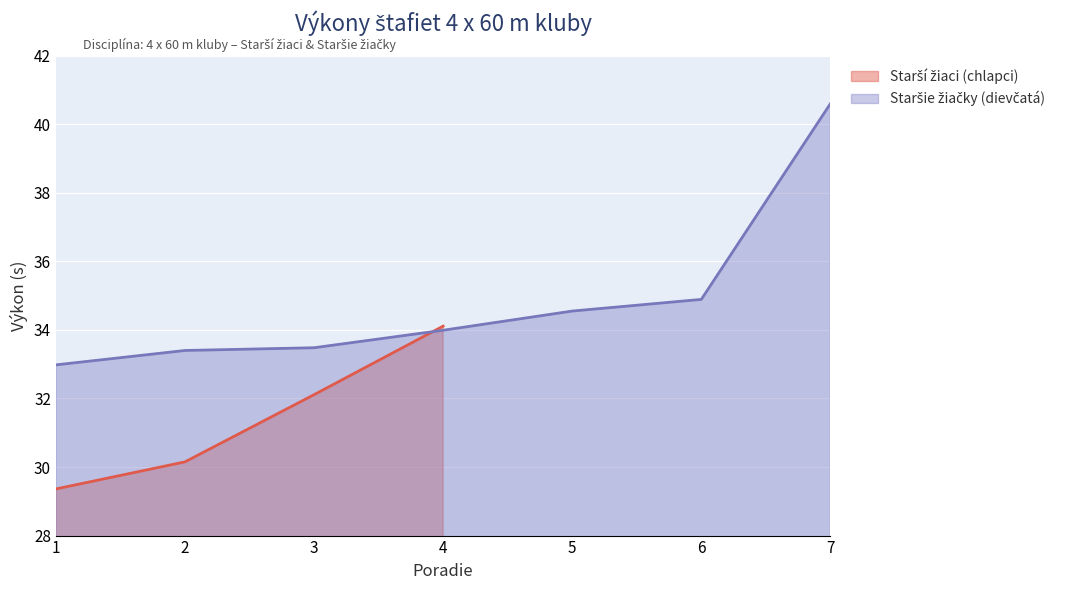

Approximately how many times larger is the value at 1 compared to 6?

0.9